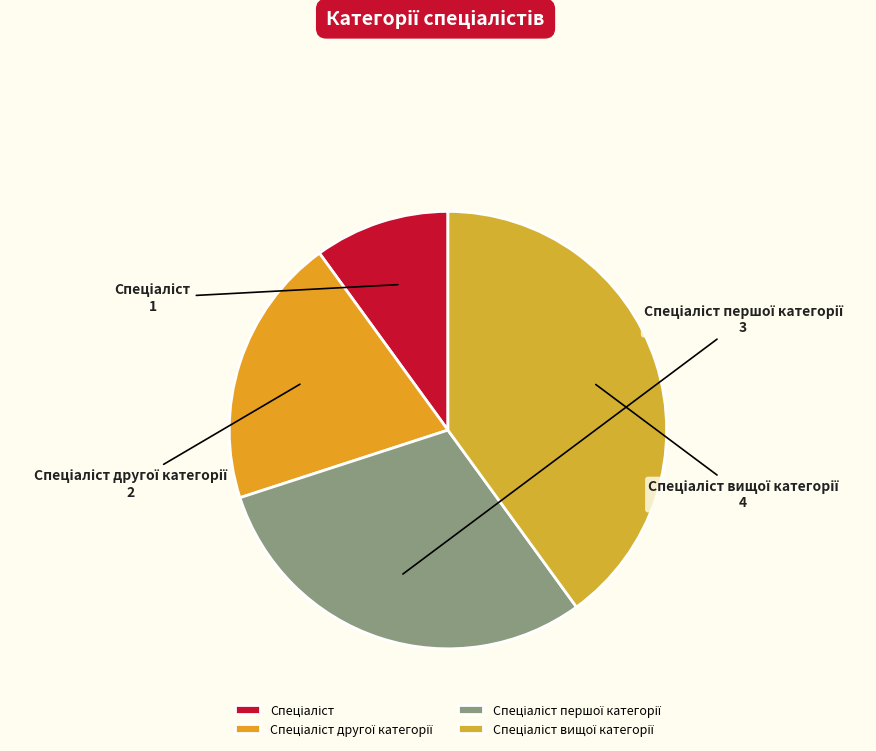

Is there any slice that represents more than half of the pie?

No